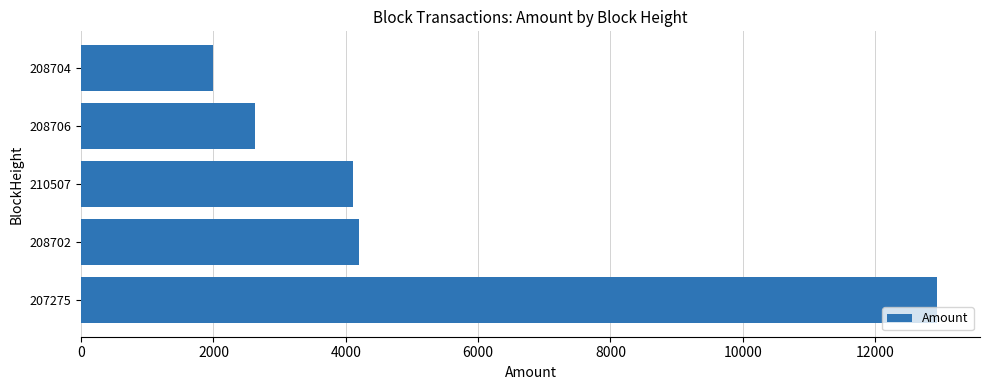

What is the average value?

5175.6